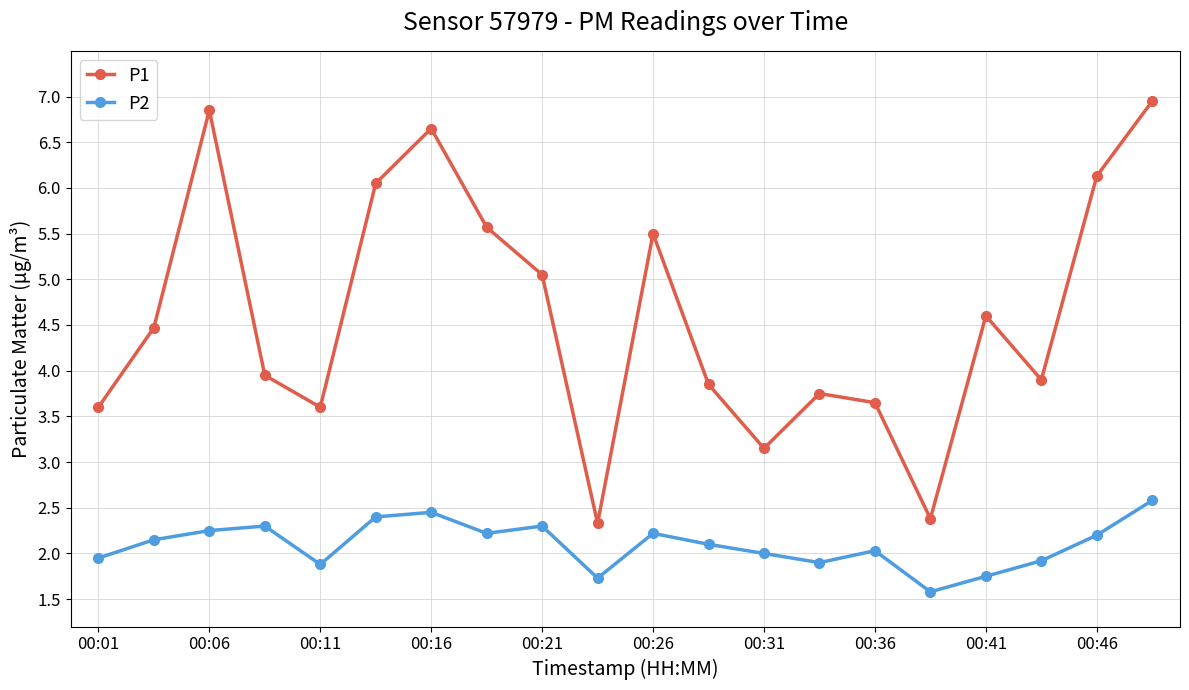

What is the difference between the maximum and minimum values in the P1 series?

4.6